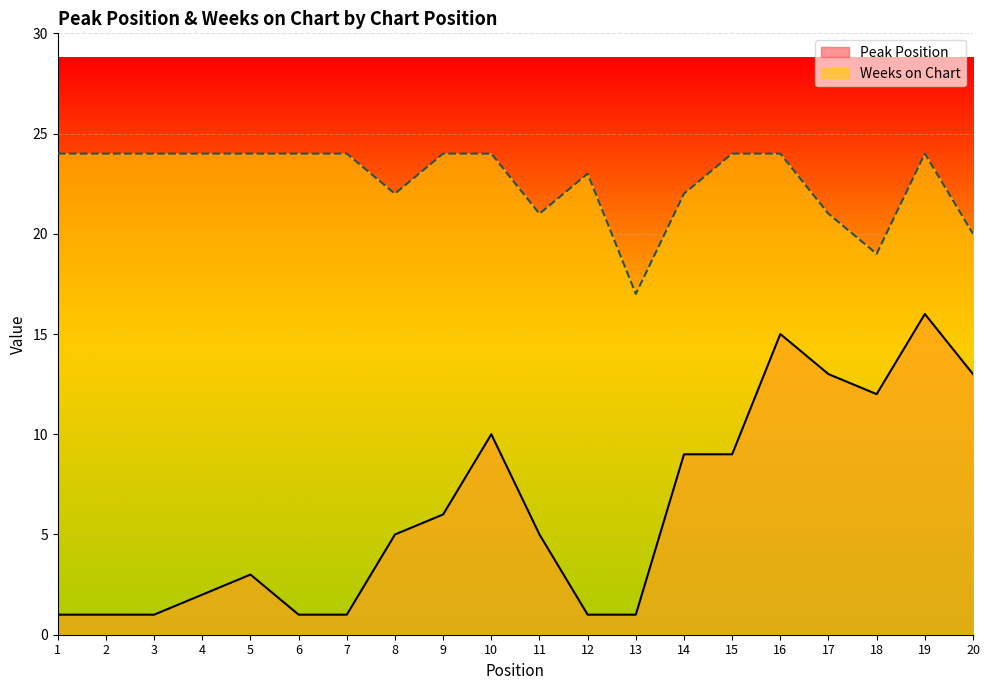

True or false: Weeks on Chart and Peak Position cross at least once.

False